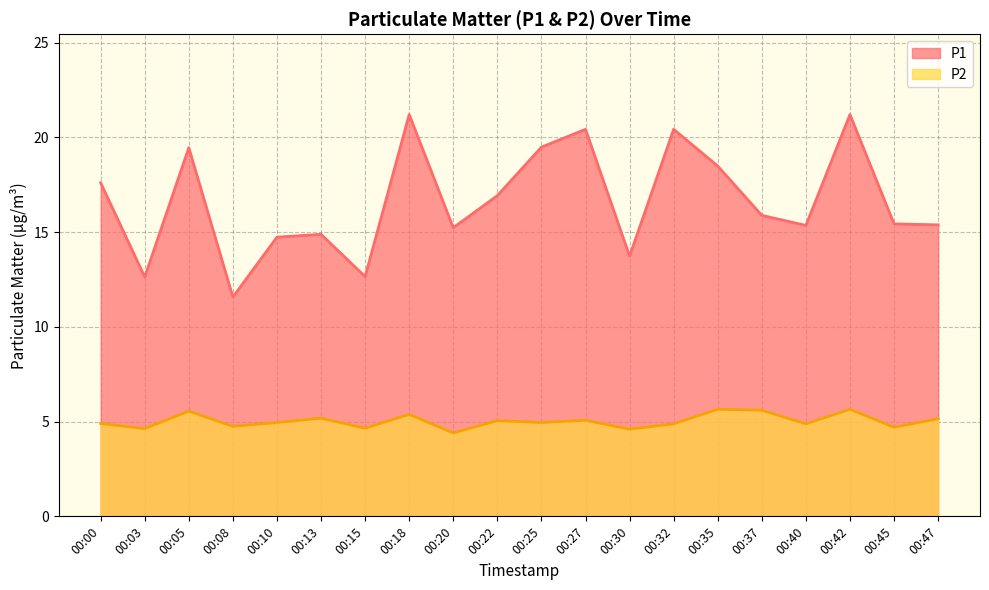

At how many categories does at least one series exceed 12?

19